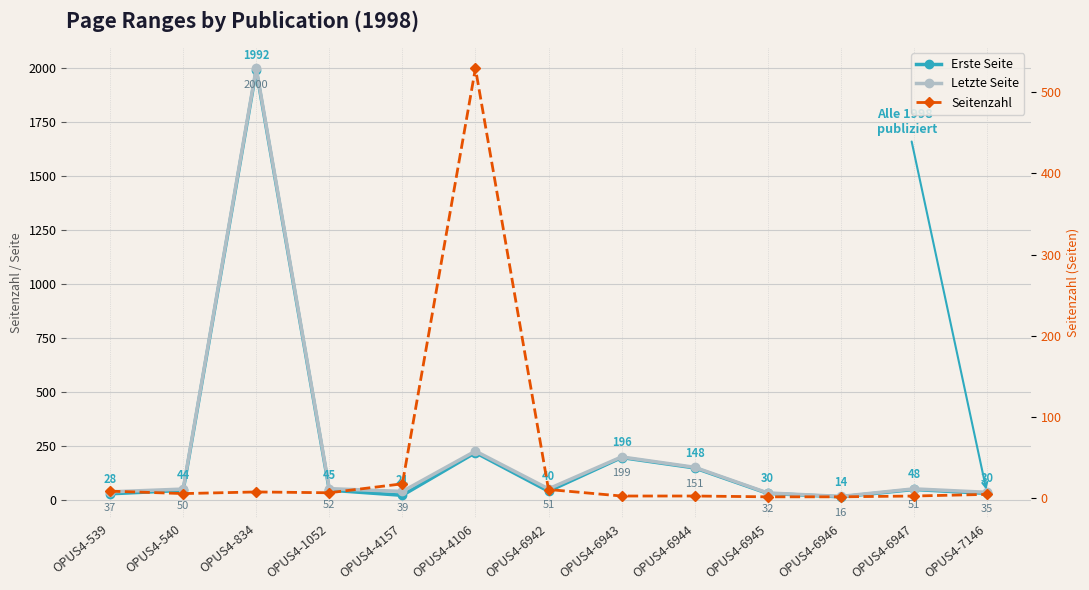

What is the spread (max minus min) of values at OPUS4-6946?

14